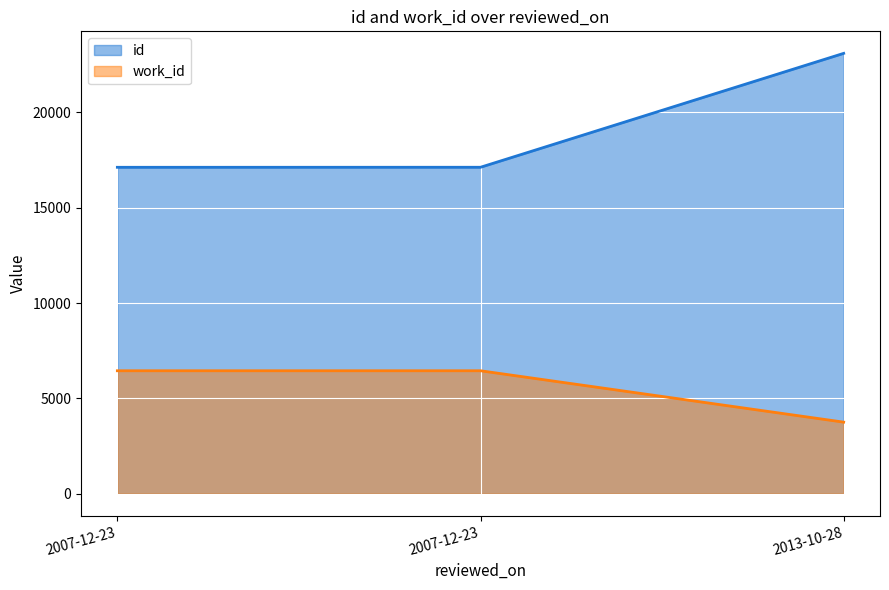

At which category is the sum across all series the highest?

2013-10-28